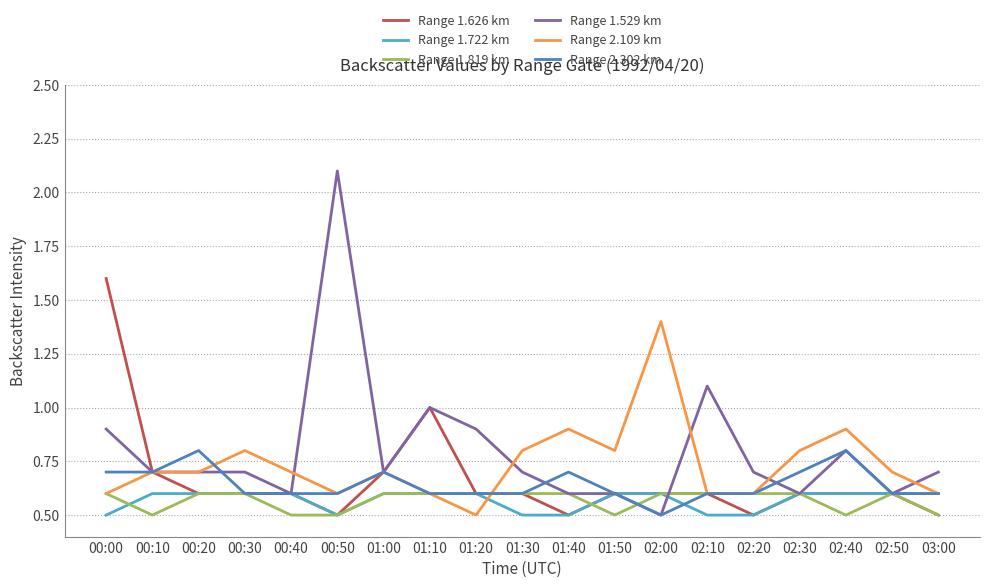

Which series has the largest range (max minus min)?

Range 1.529 km